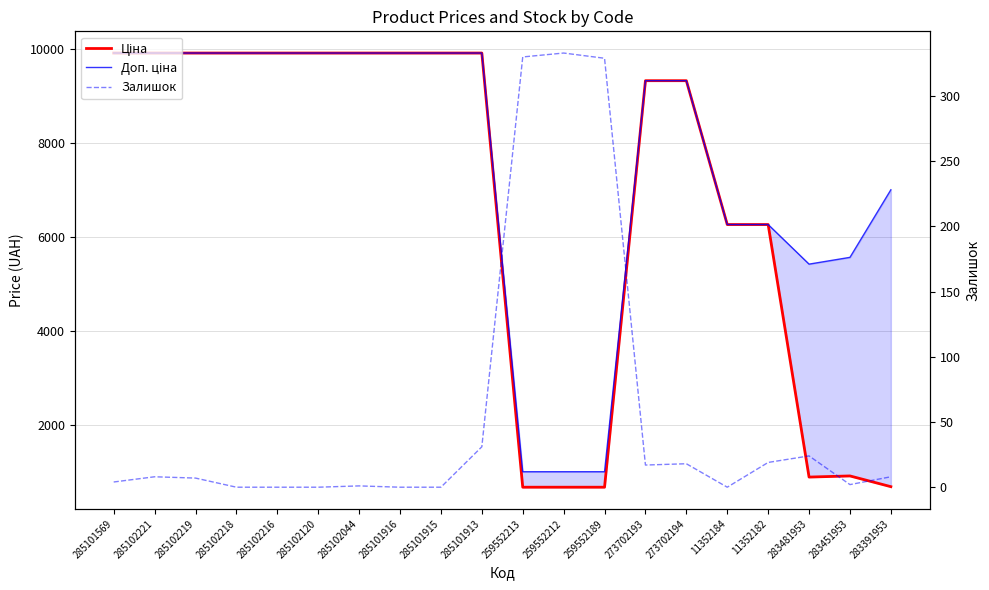

What is the label of the 16th point from the right?

285102216